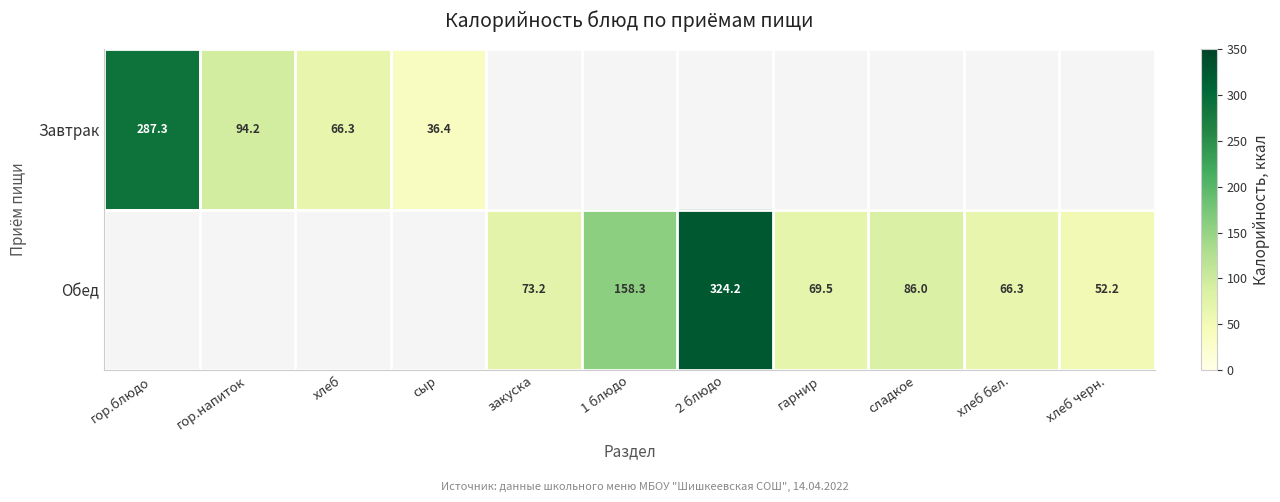

What is the difference between the Обед values at гарнир and 2 блюдо?

254.7